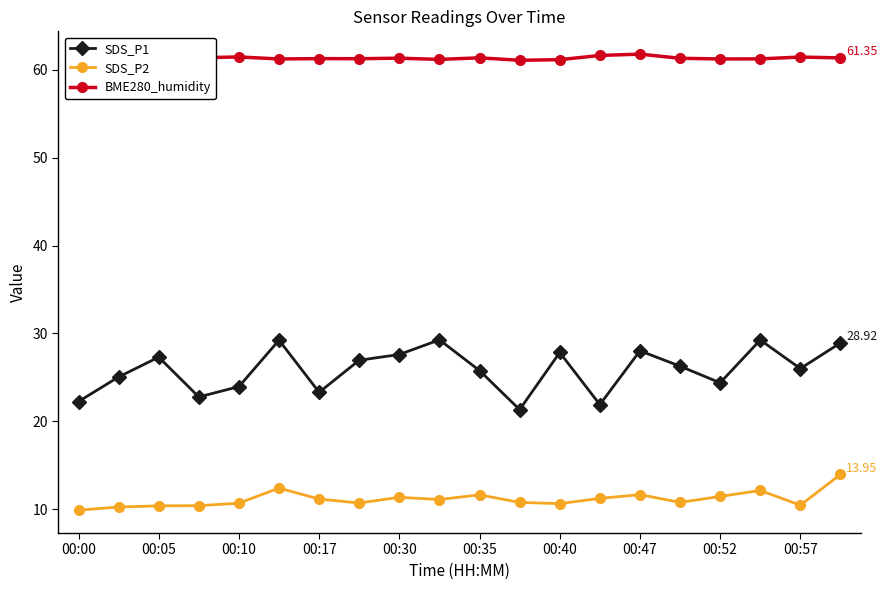

Where is the first local maximum for SDS_P1?

00:05